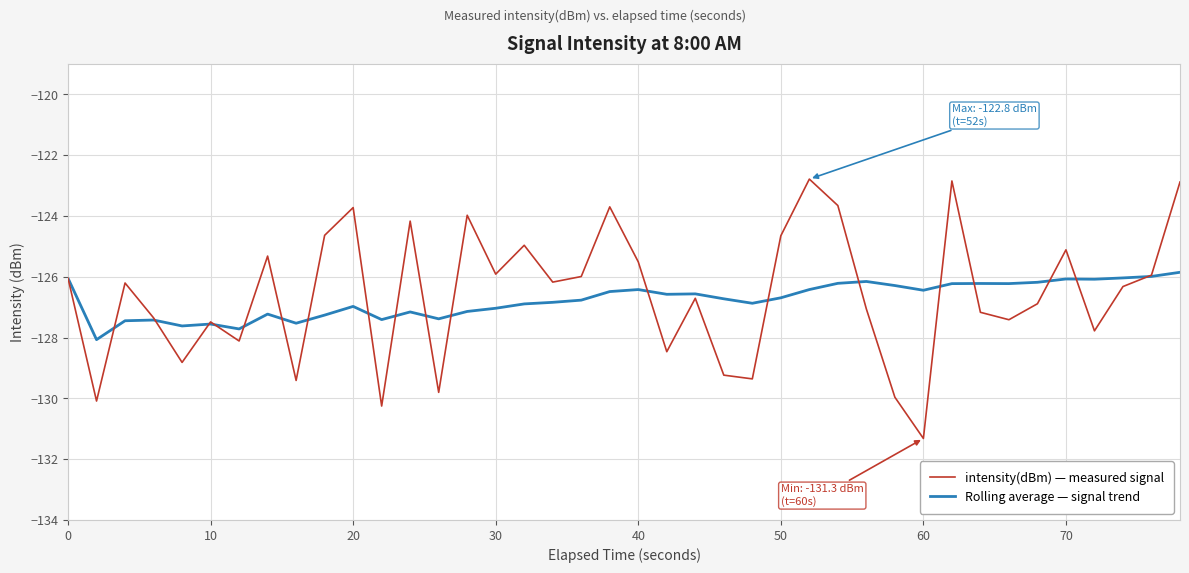

List the series in order of their peak value, lowest first.

Rolling average — signal trend, intensity(dBm) — measured signal